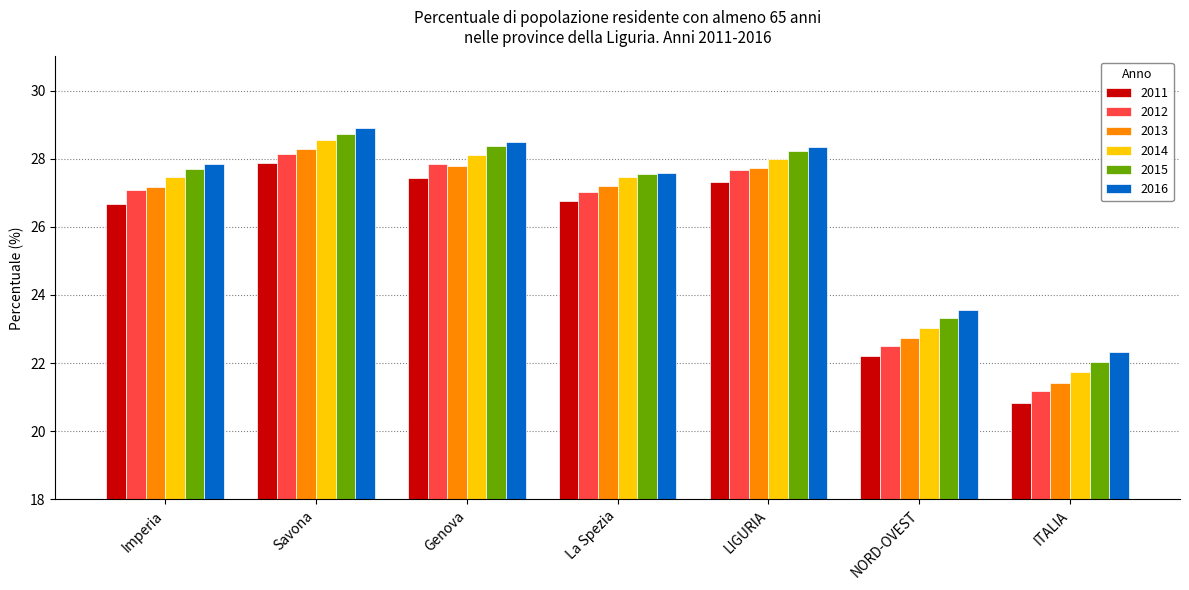

Where is 2015 nearest to the value 25?

NORD-OVEST